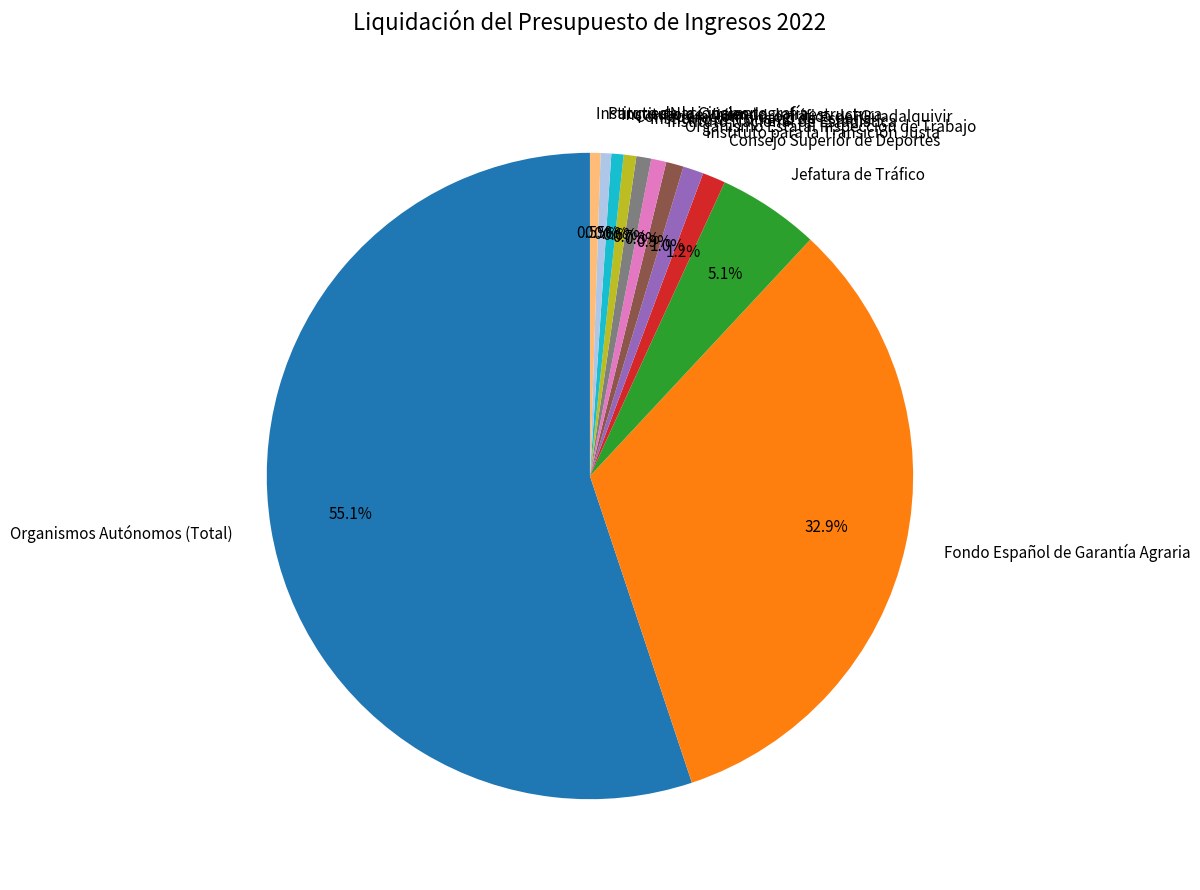

Approximately how many times larger is the value at Consejo Superior de Deportes compared to Instituto de Turismo de España?

1.5